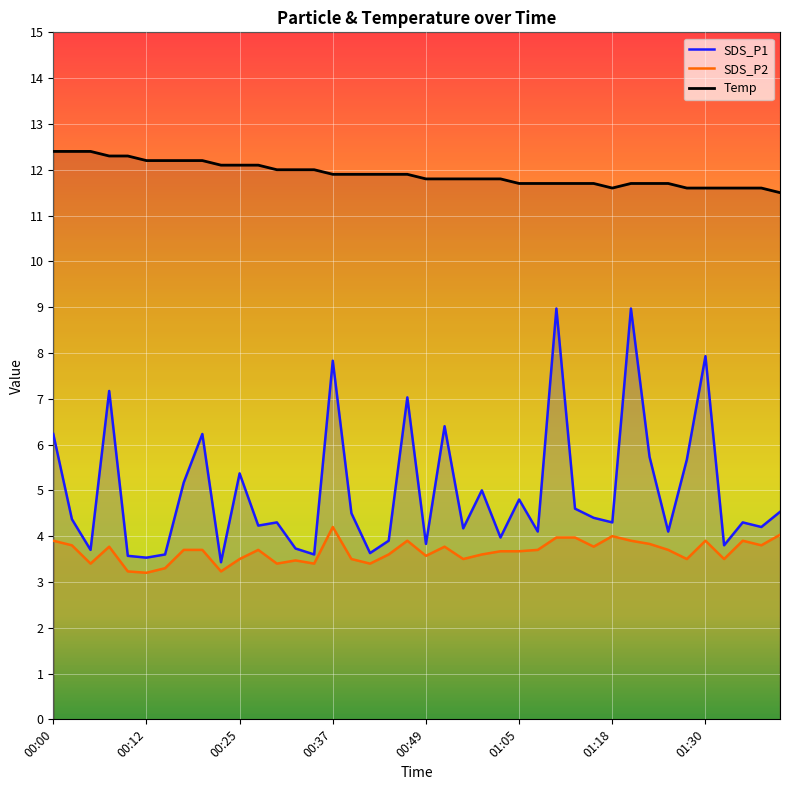

True or false: SDS_P1 and Temp intersect in this chart.

False